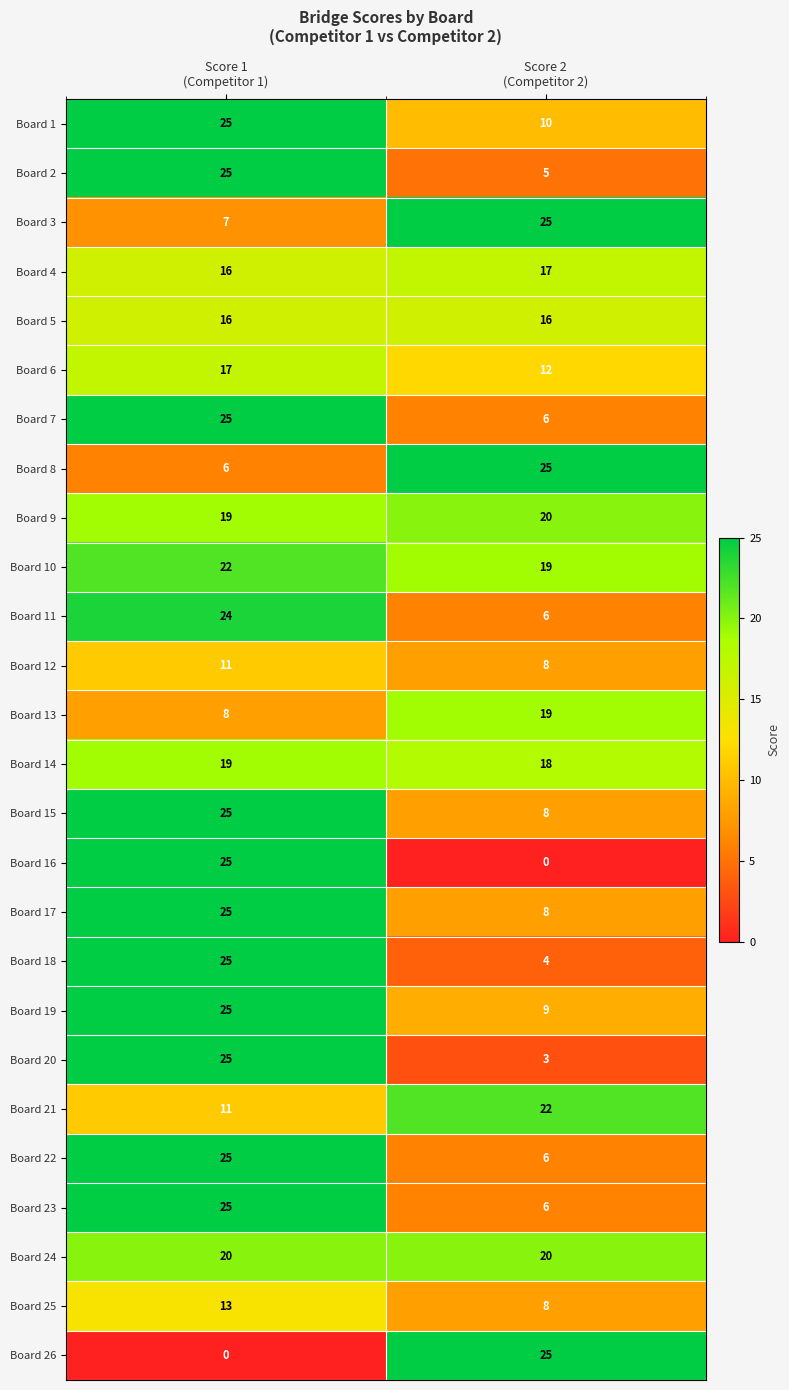

How many series are shown in this chart?

26